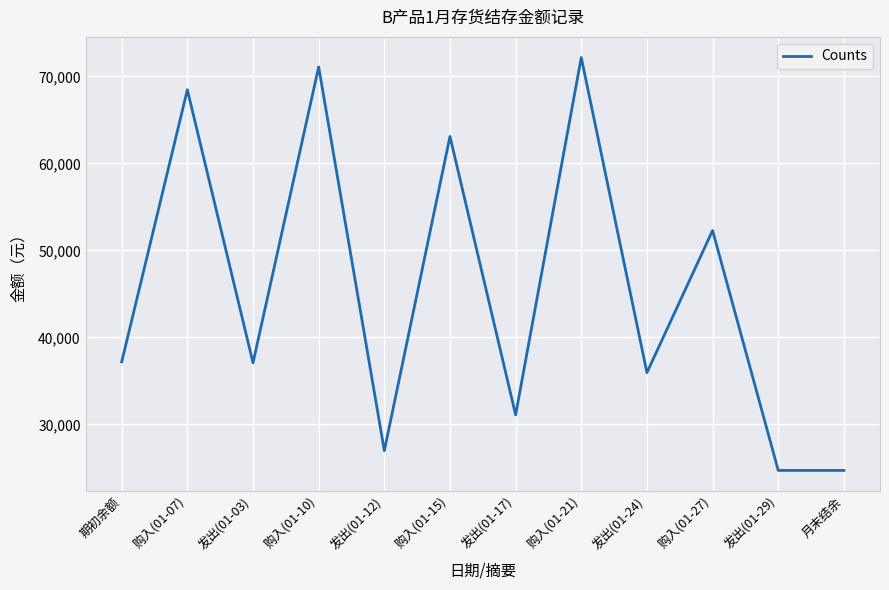

What is the difference between the maximum and minimum values?

47467.1